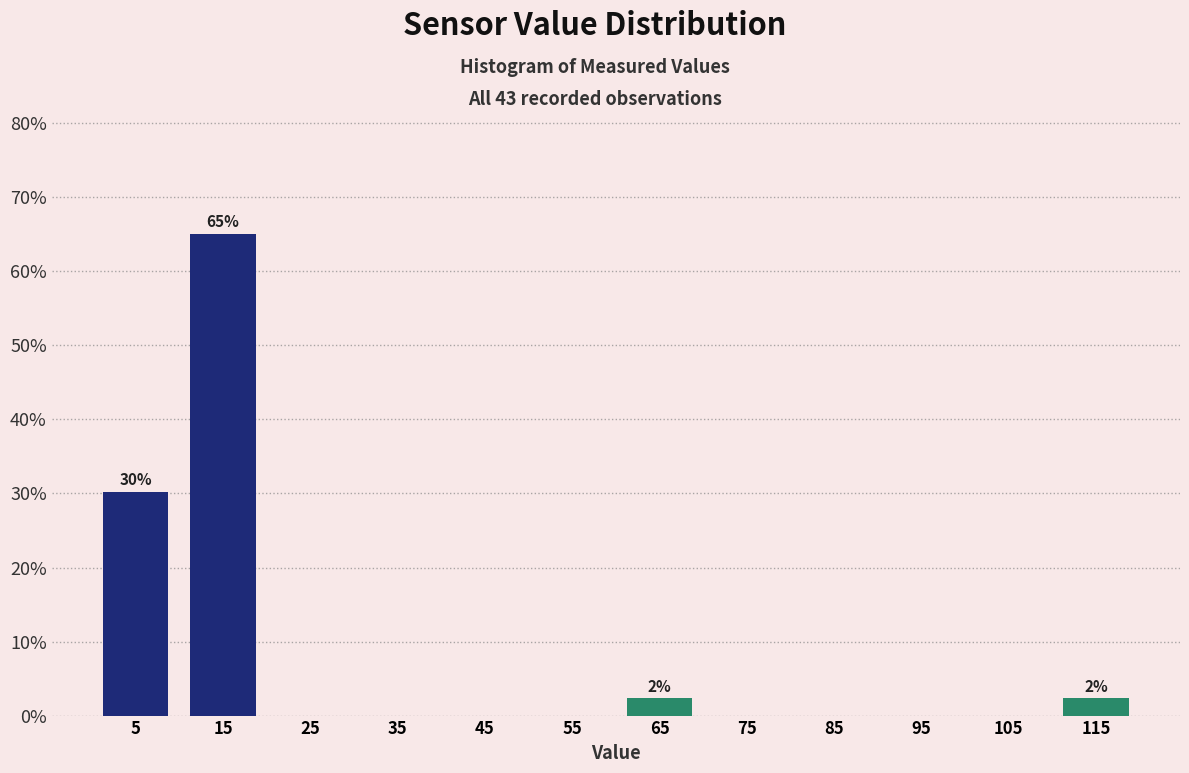

Over which range of the x-axis is the bar tallest?

10 to 20